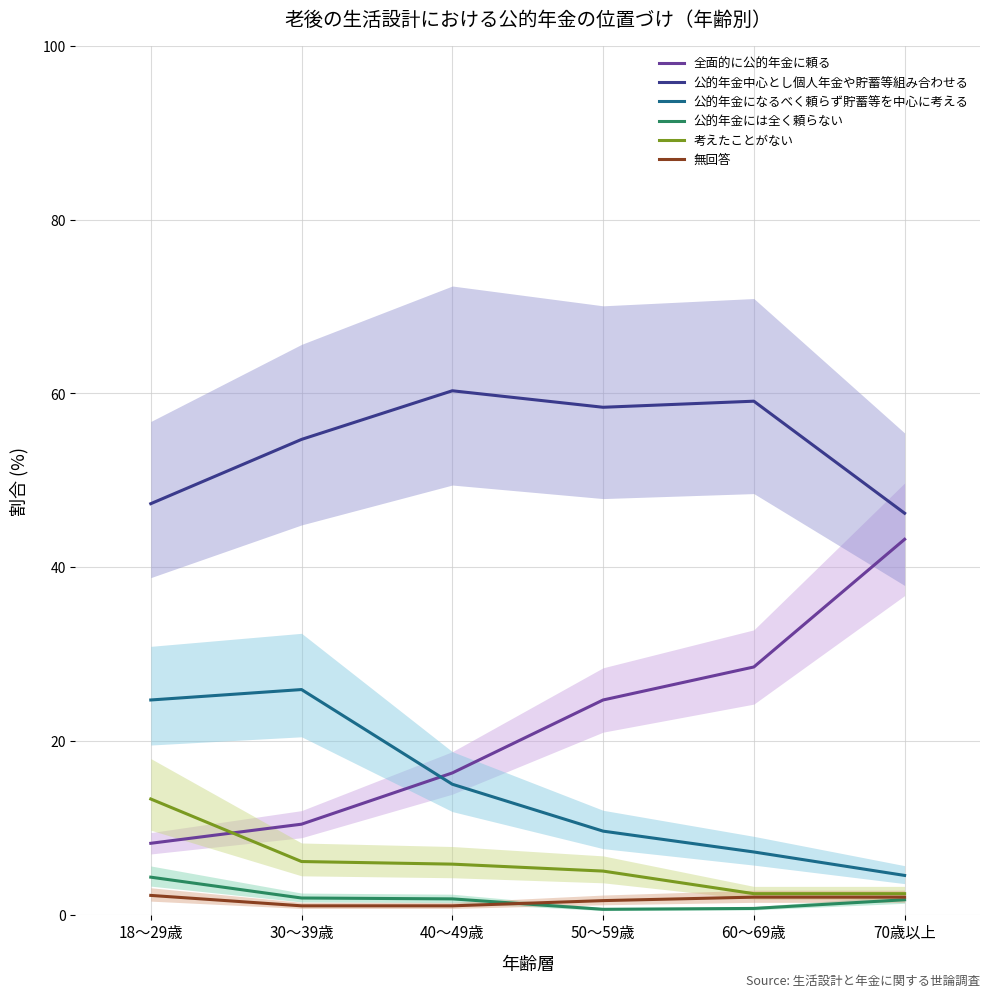

At which category is the sum across all series the highest?

40～49歳